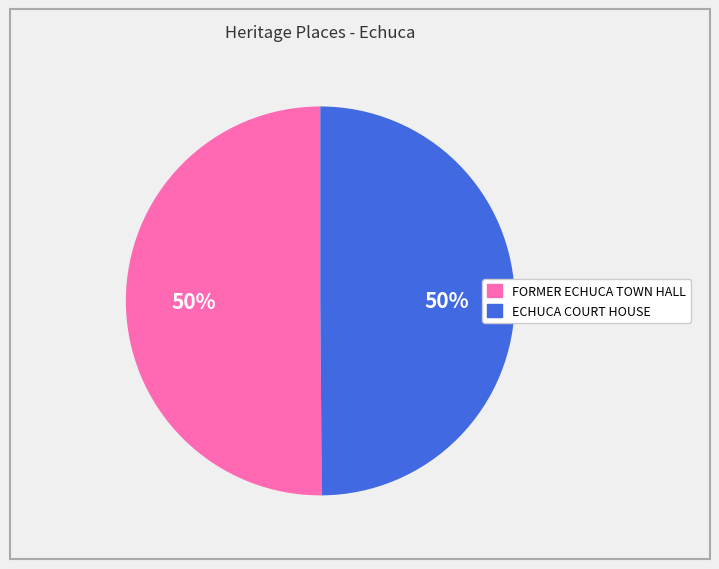

To the nearest percent, what portion does FORMER ECHUCA TOWN HALL represent?

50%